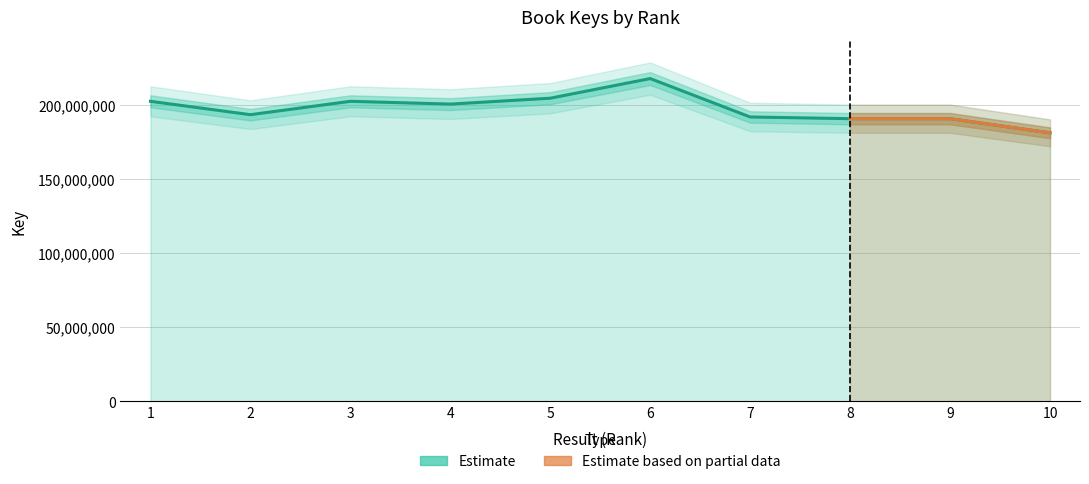

What is the change in value from 3 to 8?

-11740656